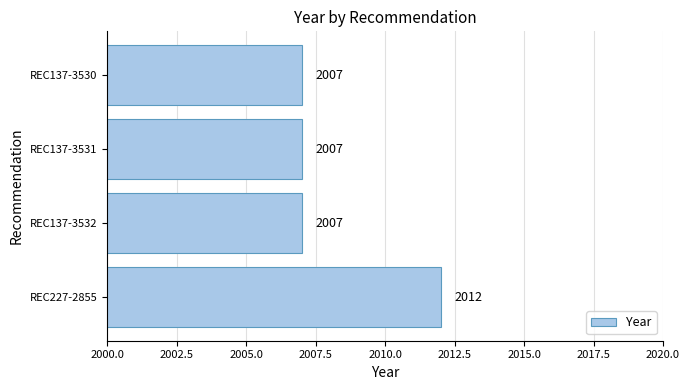

Is it true that the value at REC137-3532 is 2007?

True